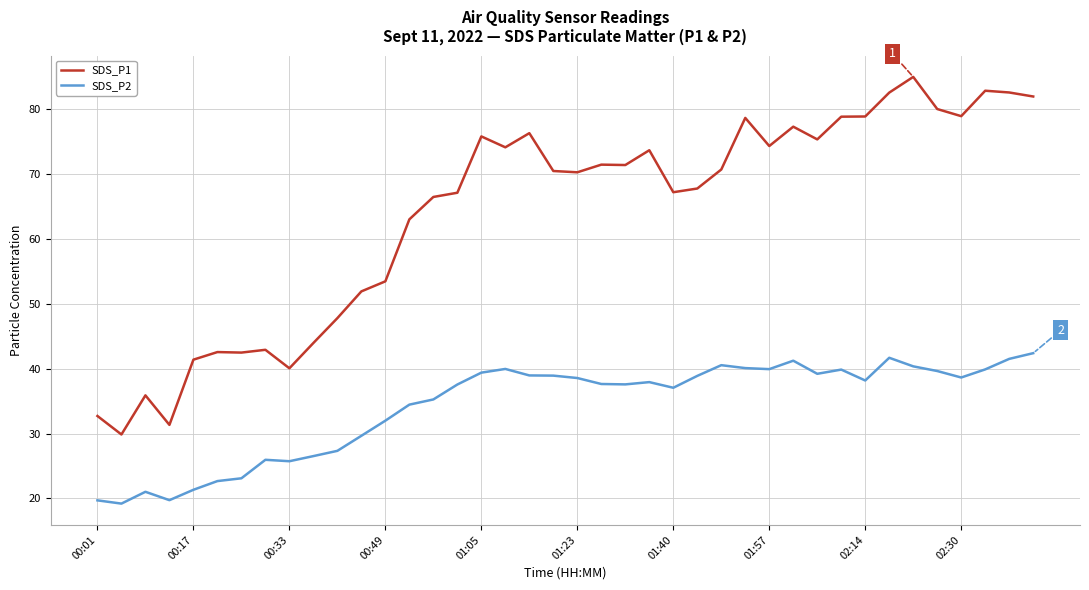

What is the maximum value for SDS_P1?

85.0